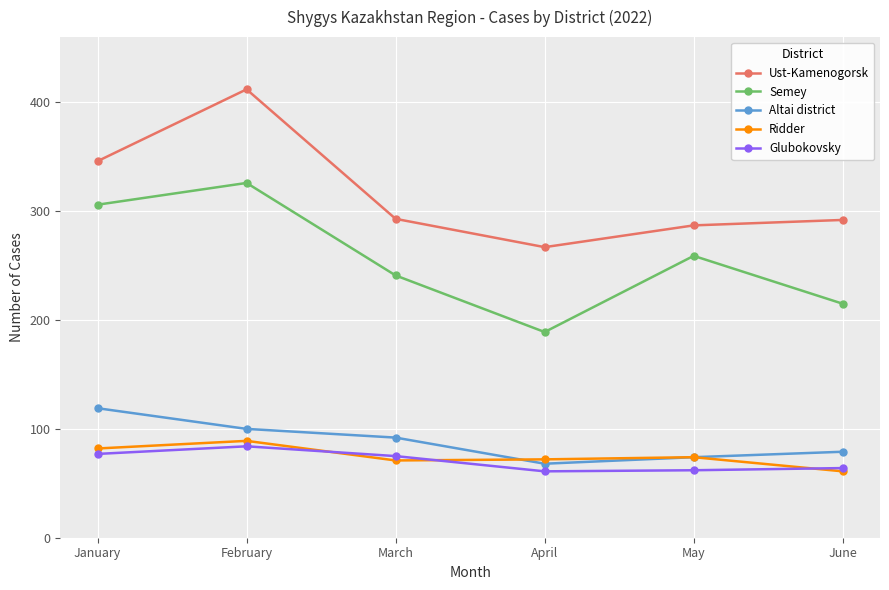

What is the value of the Ust-Kamenogorsk point at the 6th from the left?

292